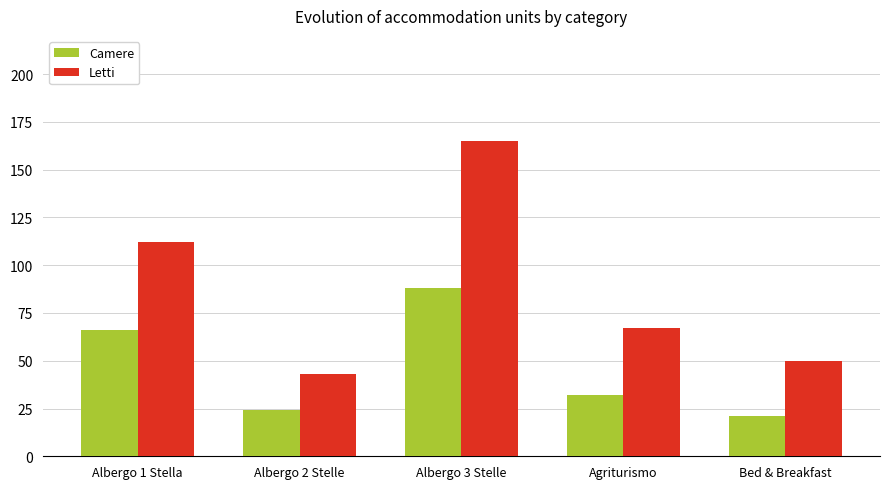

What is the sum of all Letti values?

437